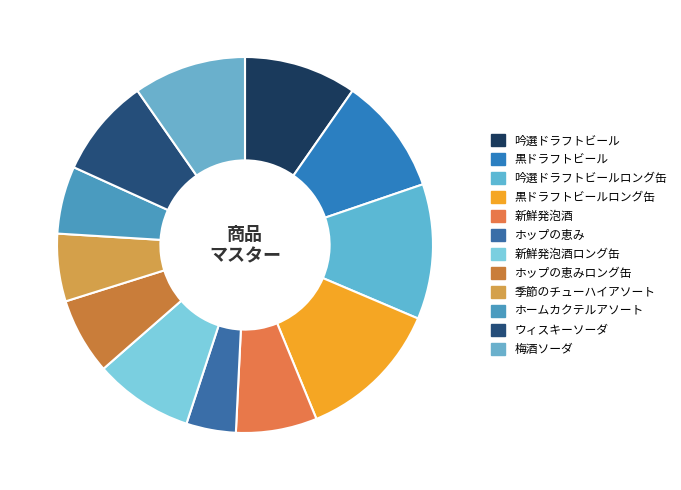

Is there a majority slice in this chart?

No